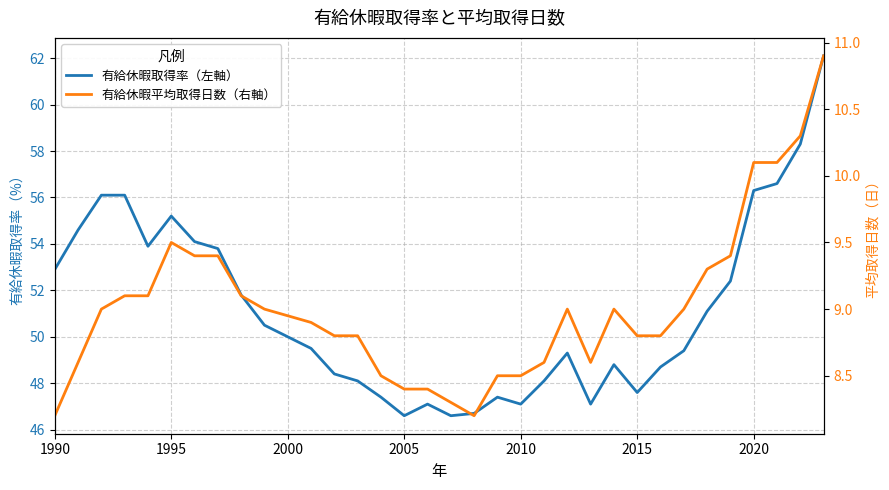

What is the difference between the maximum and minimum values in the 有給休暇平均取得日数（右軸） series?

2.7